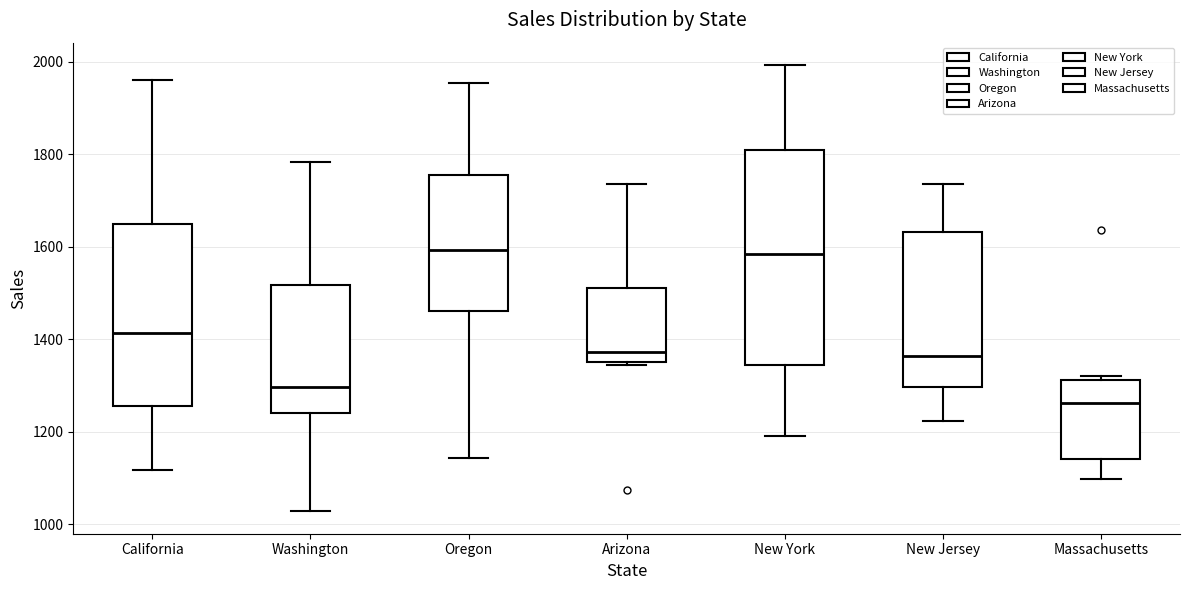

Which box is the tallest, from its lower edge to its upper edge?

New York